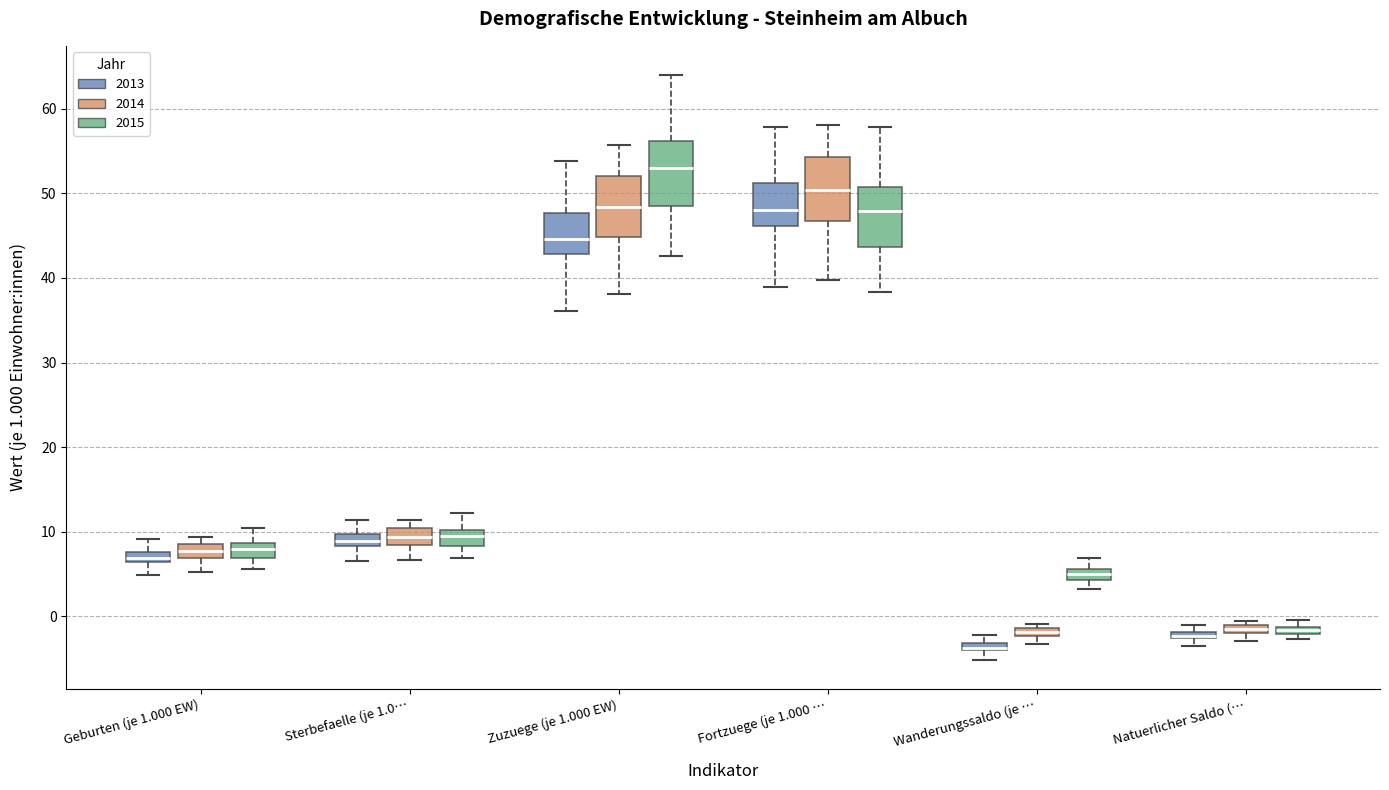

Where does the lower whisker of the box for Geburten (je 1.000 EW) (2015) end on the y-axis? The values are not printed on the chart, so give them approximately, as read against the axis.

6